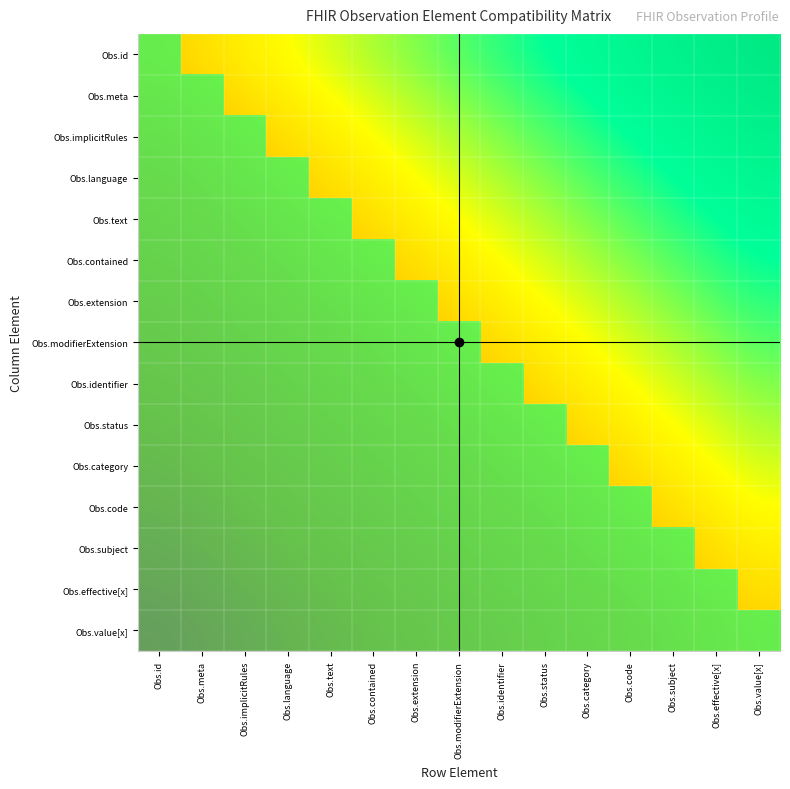

What is the greatest value displayed?

0.7